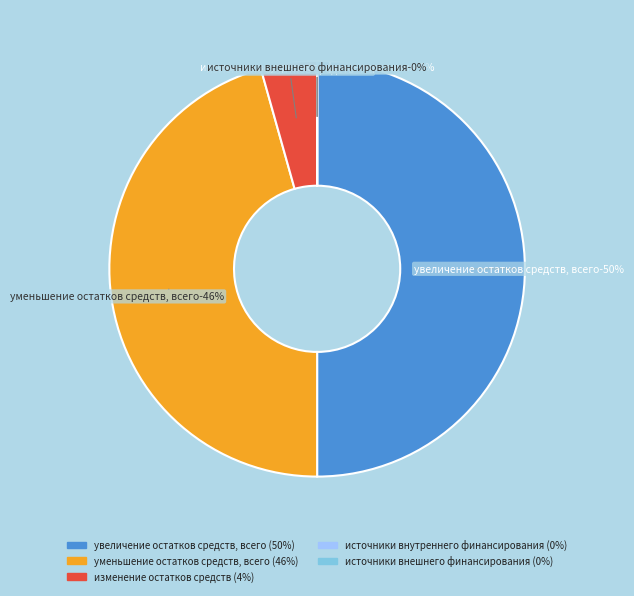

Rank the categories by value from lowest to highest.

источники внутреннего финансирования, источники внешнего финансирования, изменение остатков средств, уменьшение остатков средств, всего, увеличение остатков средств, всего